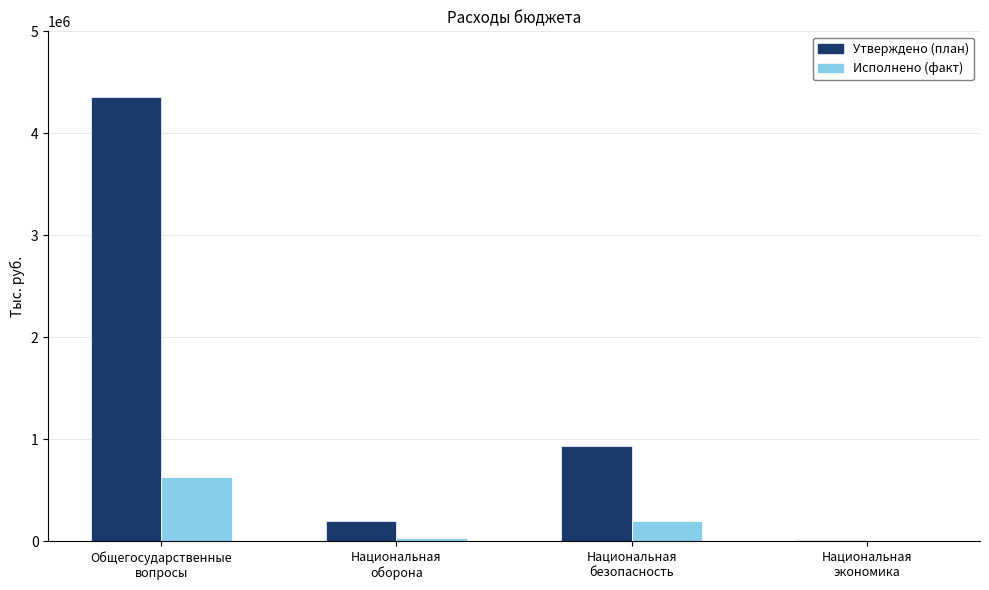

What is the highest value of the Утверждено (план) series?

4356100.0